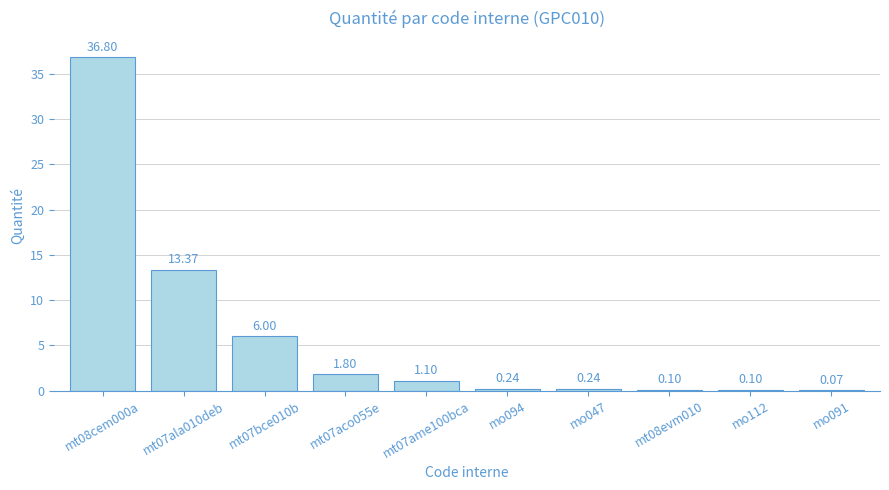

What is the sum of the values at mo094 and mt07aco055e?

2.0